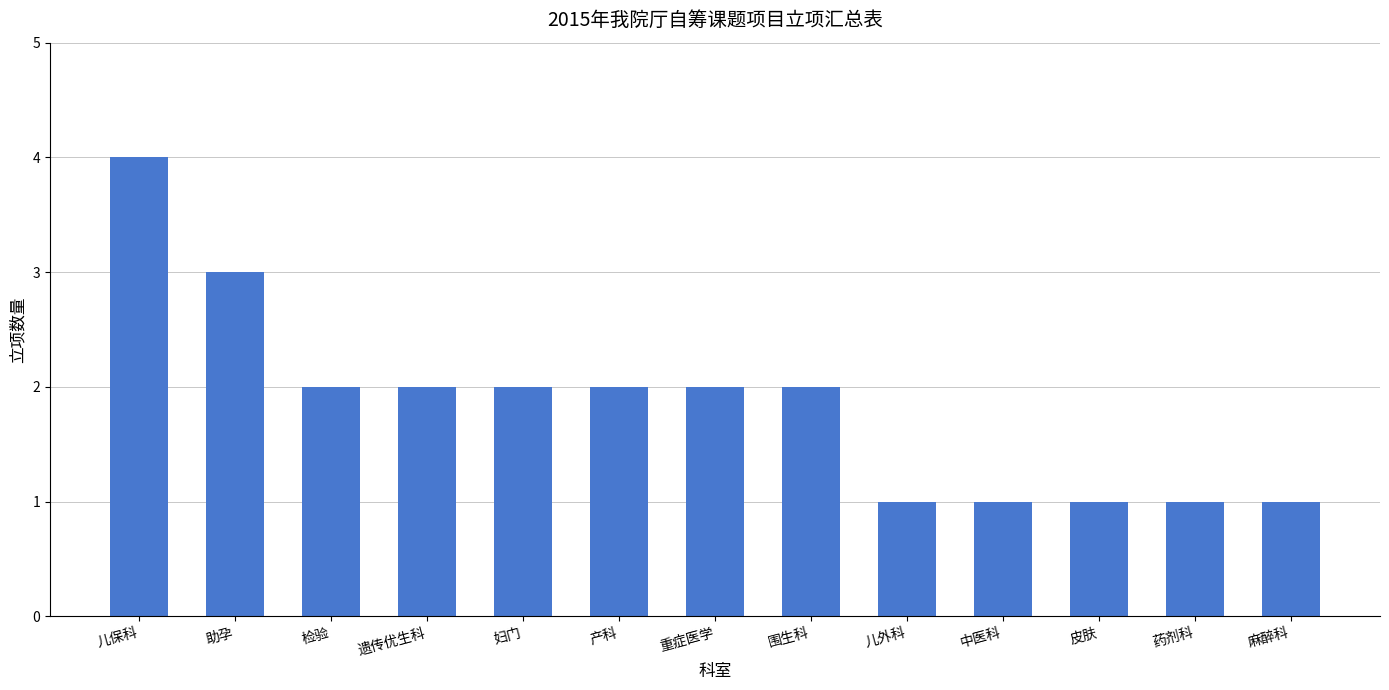

What is the label of the 10th bar from the left?

中医科